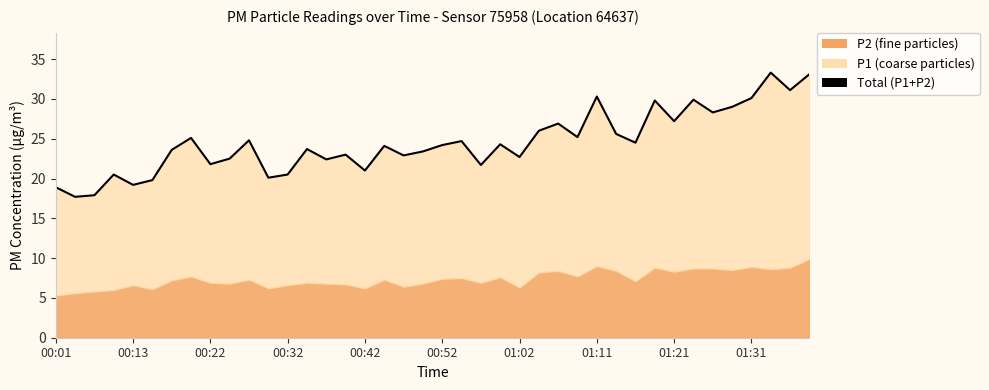

Is it true that the value at 00:32 is 20.5?

True